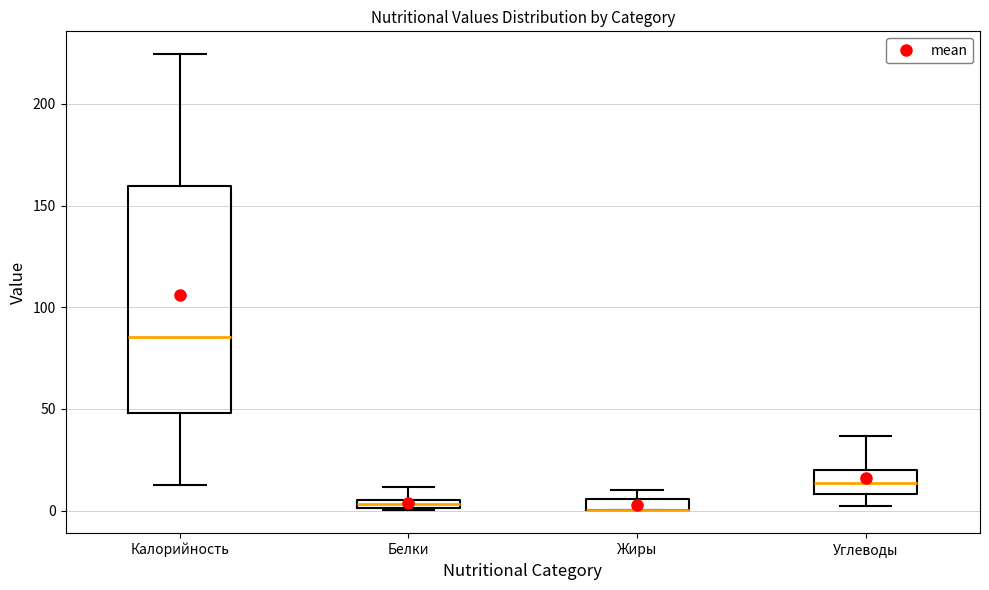

Comparing the boxes themselves (not the whiskers), which one is the tallest?

Калорийность